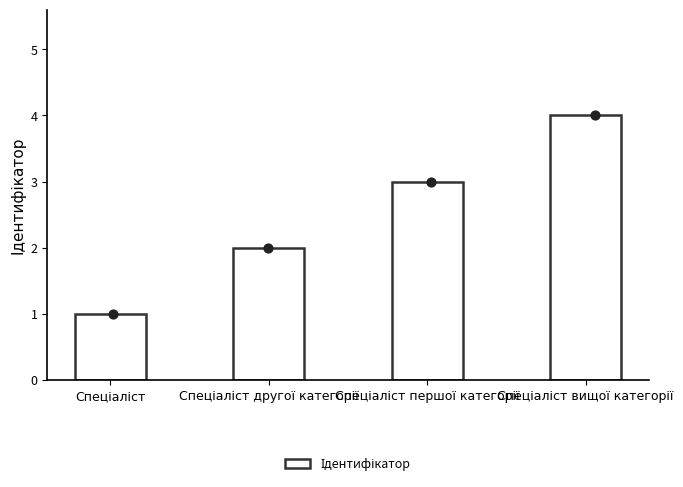

What is the ratio of the value at Спеціаліст to the value at Спеціаліст першої категорії?

0.3